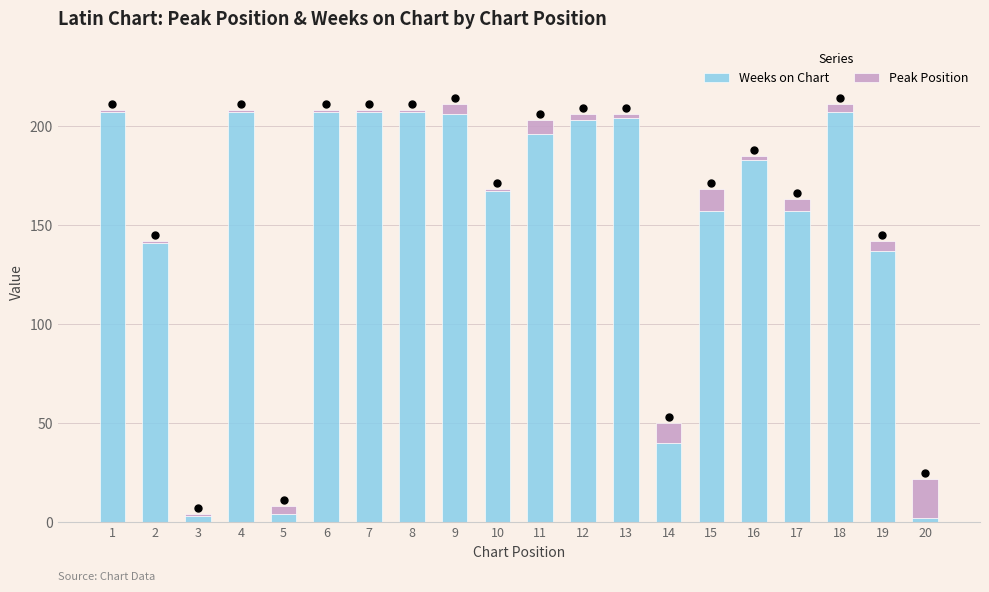

What is the highest value of the Weeks on Chart series?

207